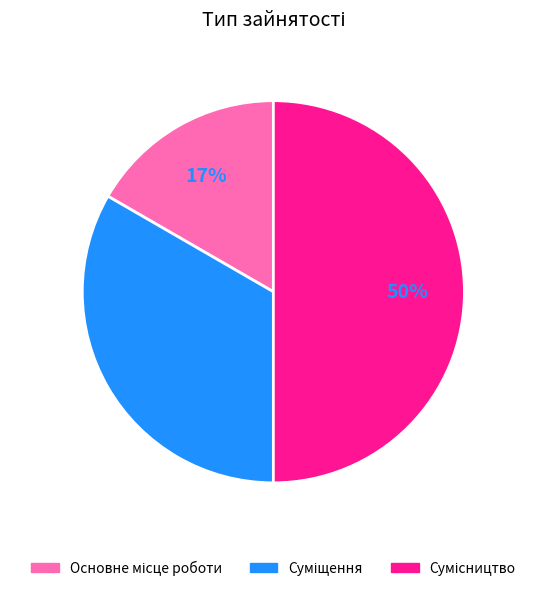

To the nearest percent, what is the average slice percentage?

33%